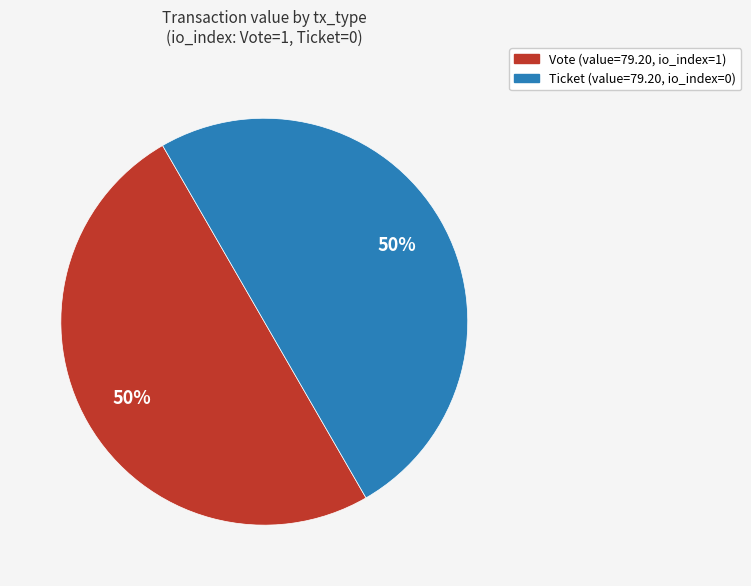

Count the number of slices in the pie.

2